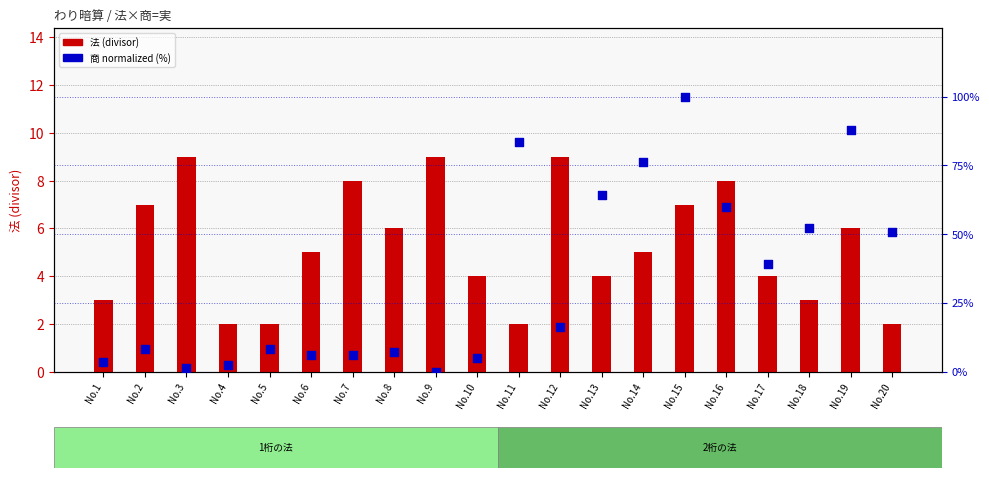

Is the value of 商 normalized (%) at No.14 greater than the value of 法 (divisor) at No.4?

Yes